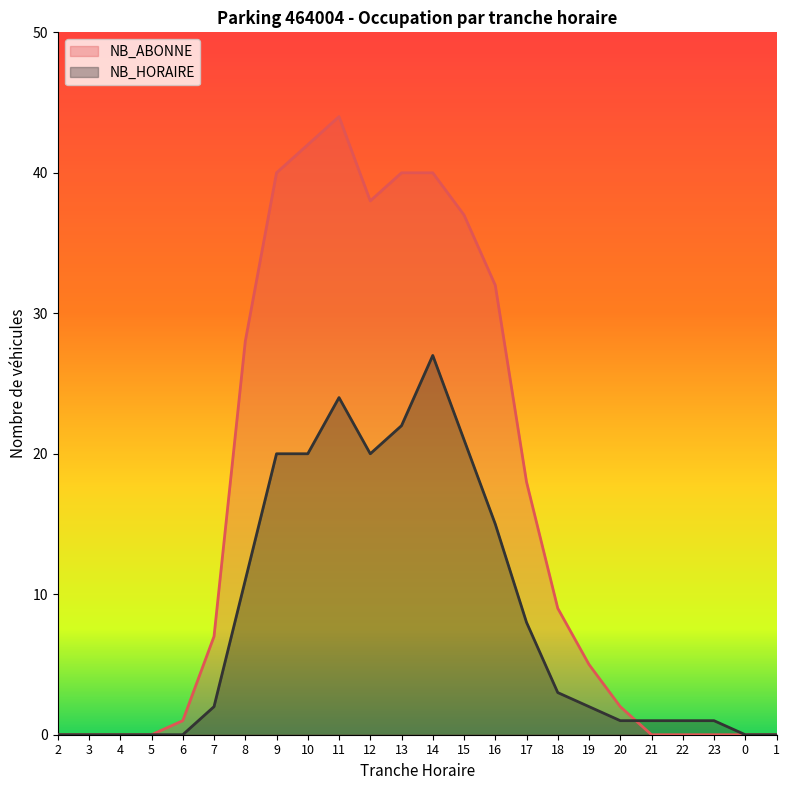

Between 20 and 21, which series saw the biggest shift?

NB_ABONNE